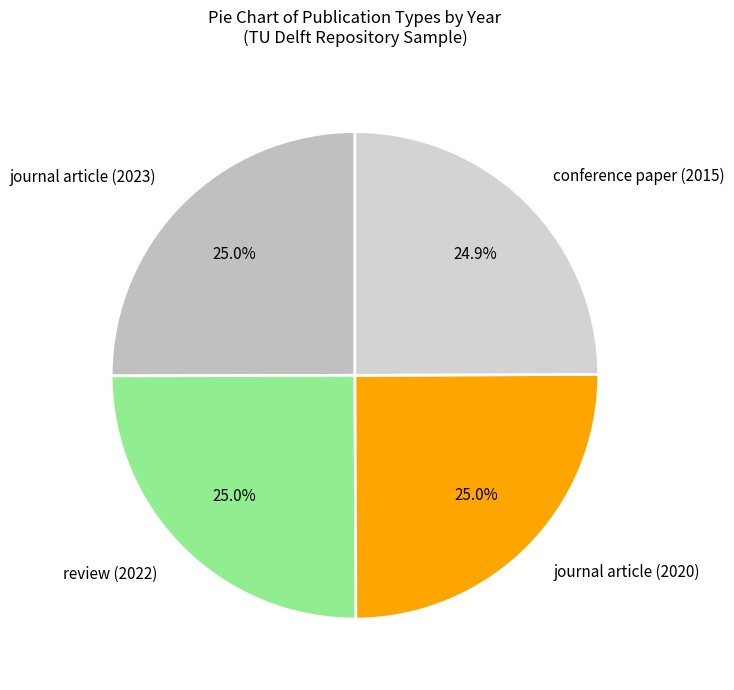

What percentage is the journal article (2023) slice, to the nearest percent?

25%